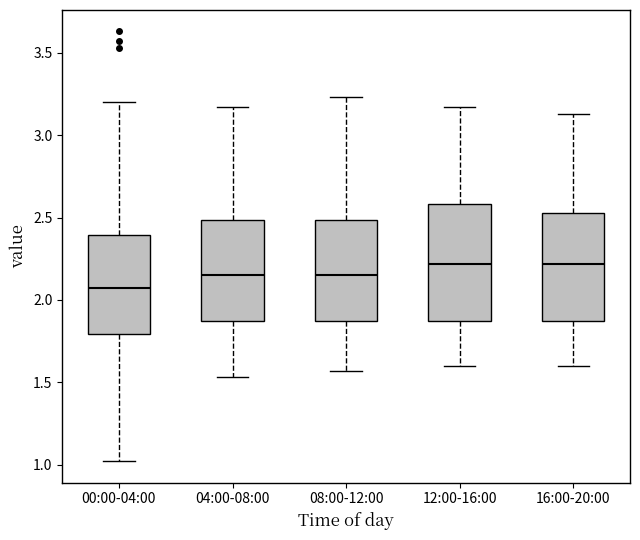

Reading left to right, transcribe this box plot: for each box, give where its median line is, the range the box spans, and where its two whiskers end, as read against the y-axis. The values are not printed on the chart, so give them approximately, as read against the axis.

00:00-04:00: median 2.05, box 1.80 to 2.40, whiskers 1.00 to 3.20
04:00-08:00: median 2.15, box 1.85 to 2.50, whiskers 1.55 to 3.15
08:00-12:00: median 2.15, box 1.85 to 2.50, whiskers 1.55 to 3.25
12:00-16:00: median 2.20, box 1.85 to 2.60, whiskers 1.60 to 3.15
16:00-20:00: median 2.20, box 1.85 to 2.55, whiskers 1.60 to 3.15